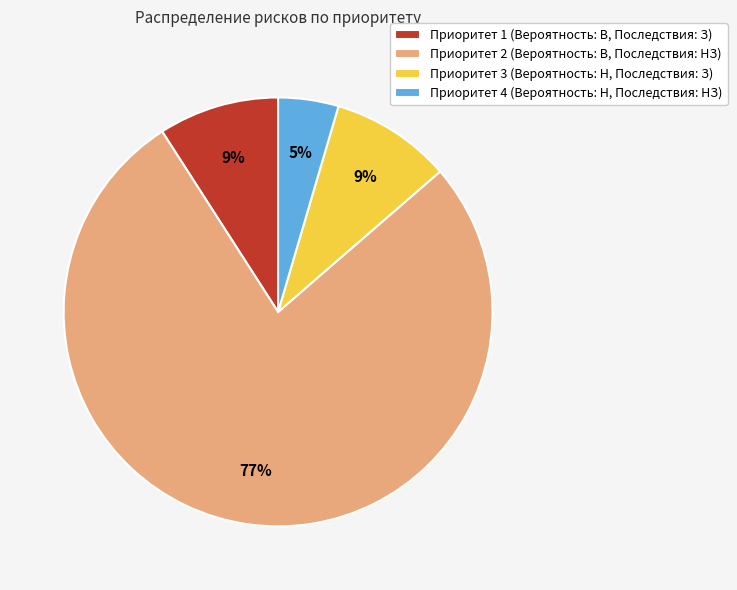

Is there any slice that represents more than half of the pie?

Yes